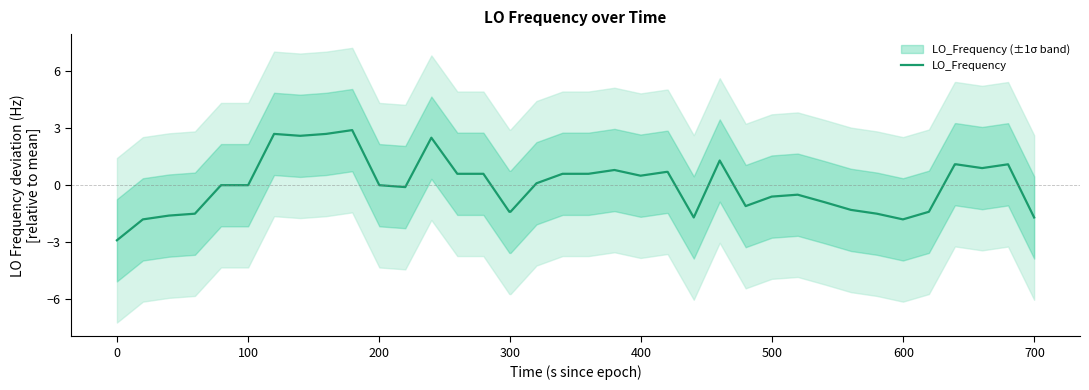

What is the highest value of the LO_Frequency series?

2.9